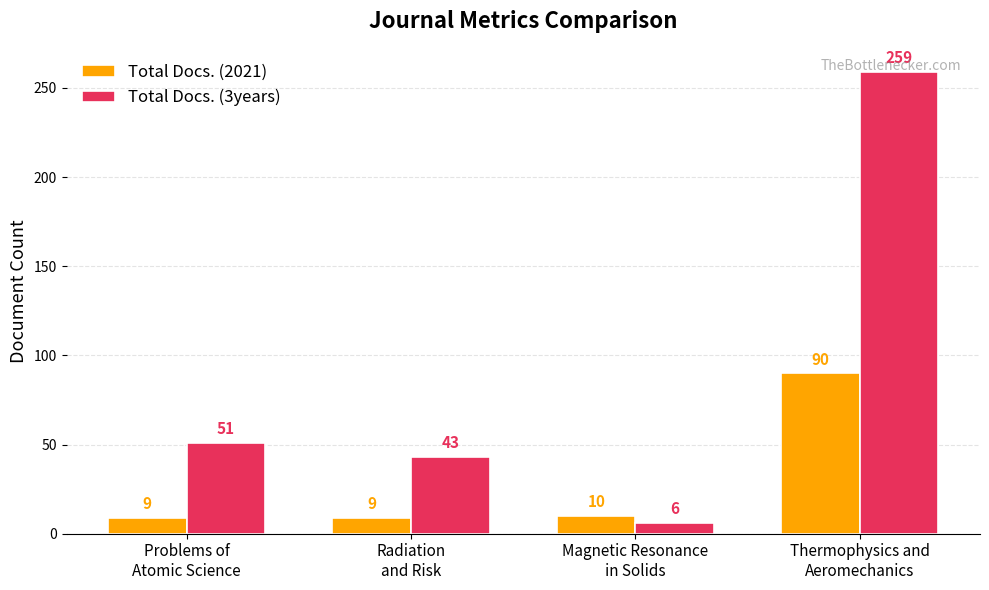

The value of Total Docs. (2021) at Problems of
Atomic Science is 9. True or false?

True